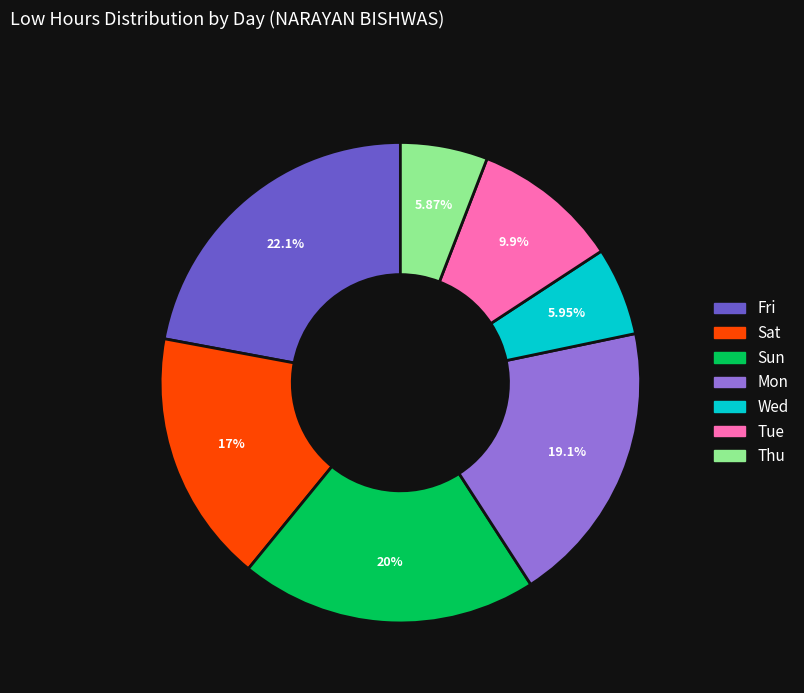

Is there any slice that represents more than half of the pie?

No